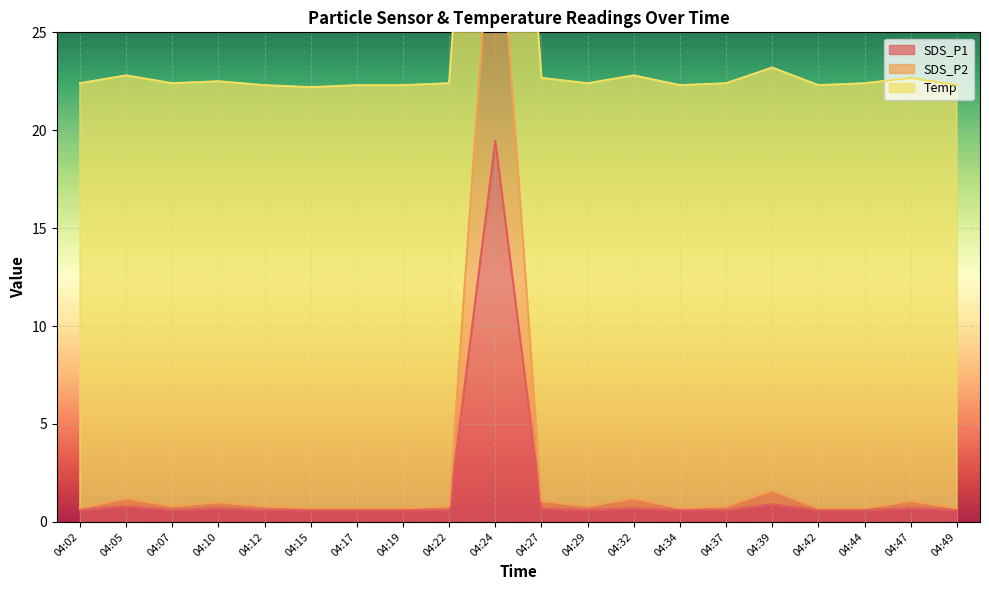

Where is the first local maximum for SDS_P1?

04:05